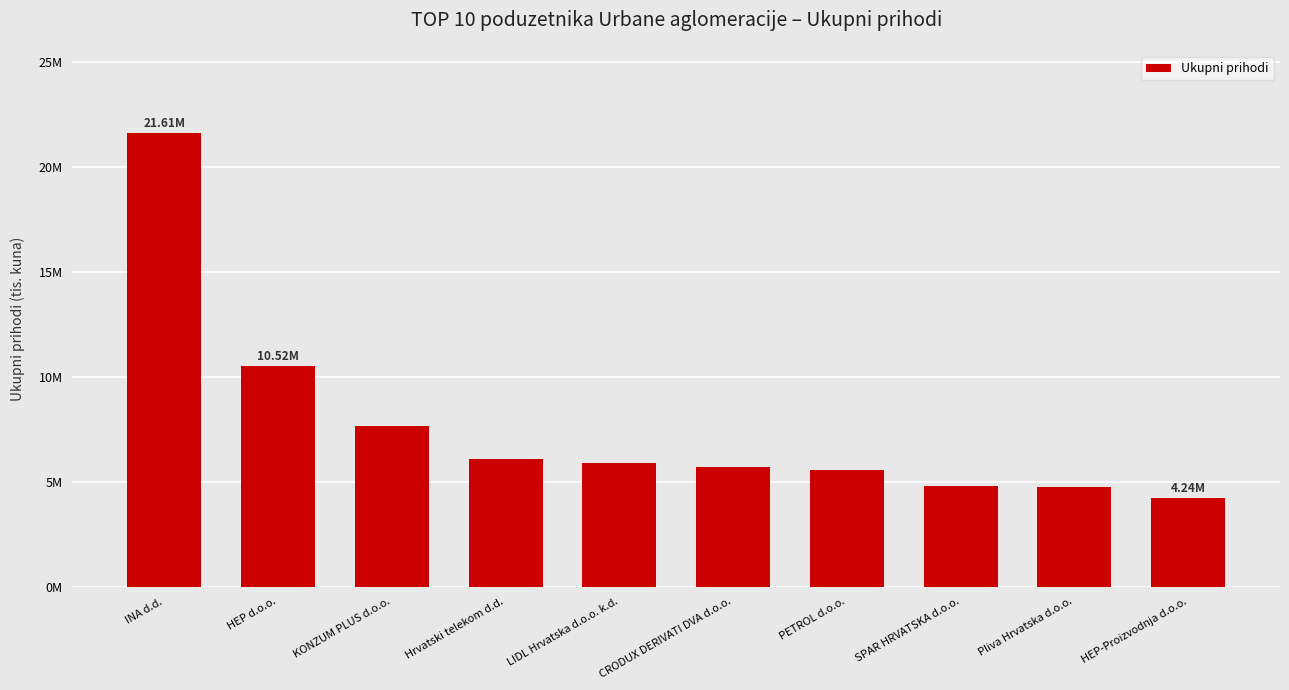

What is the sum of the values at INA d.d. and Hrvatski telekom d.d.?

27683131.2